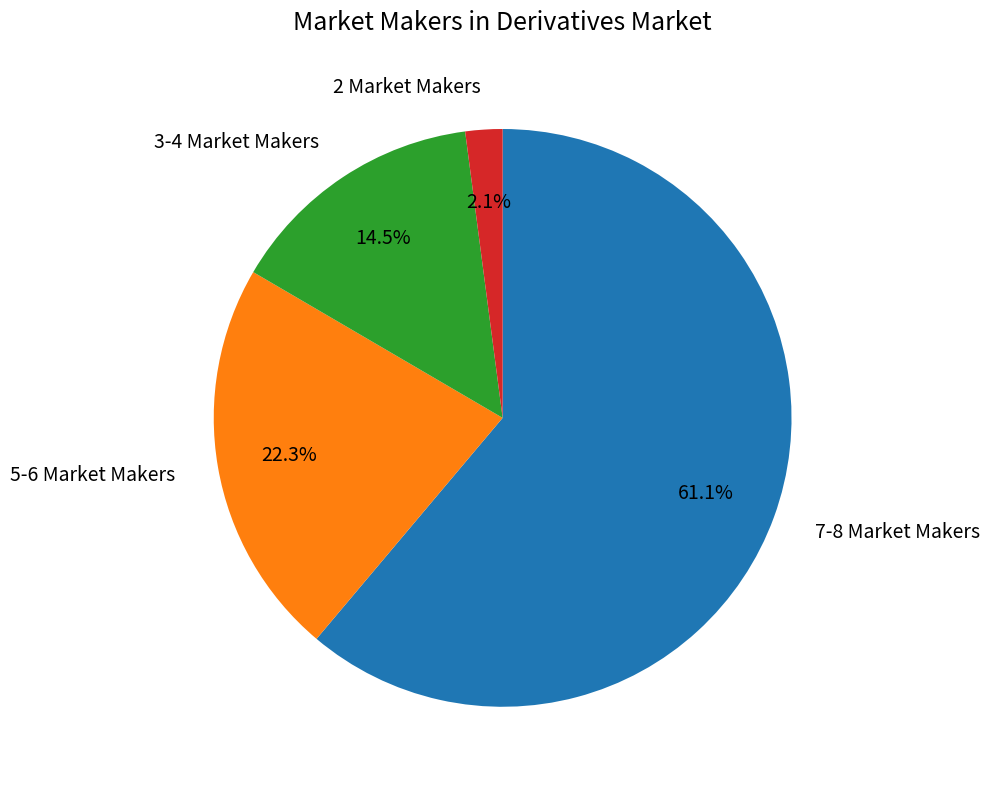

Is there any slice that represents more than half of the pie?

Yes